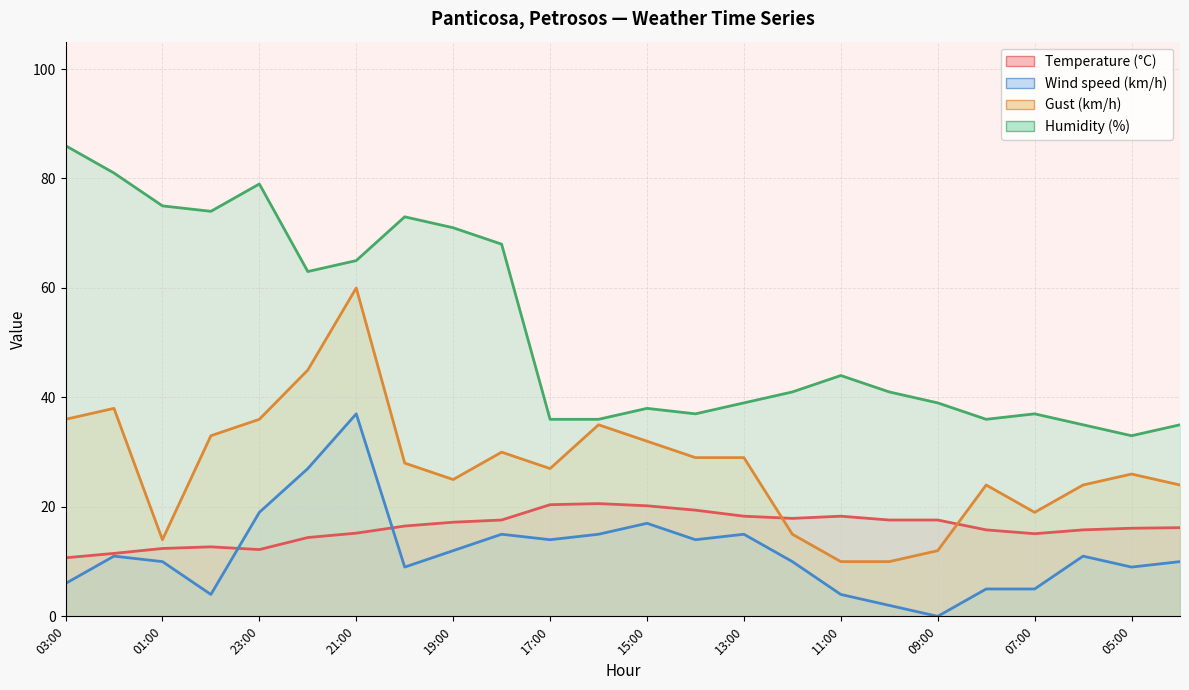

At which label does Humidity (%) first exceed 41?

03:00